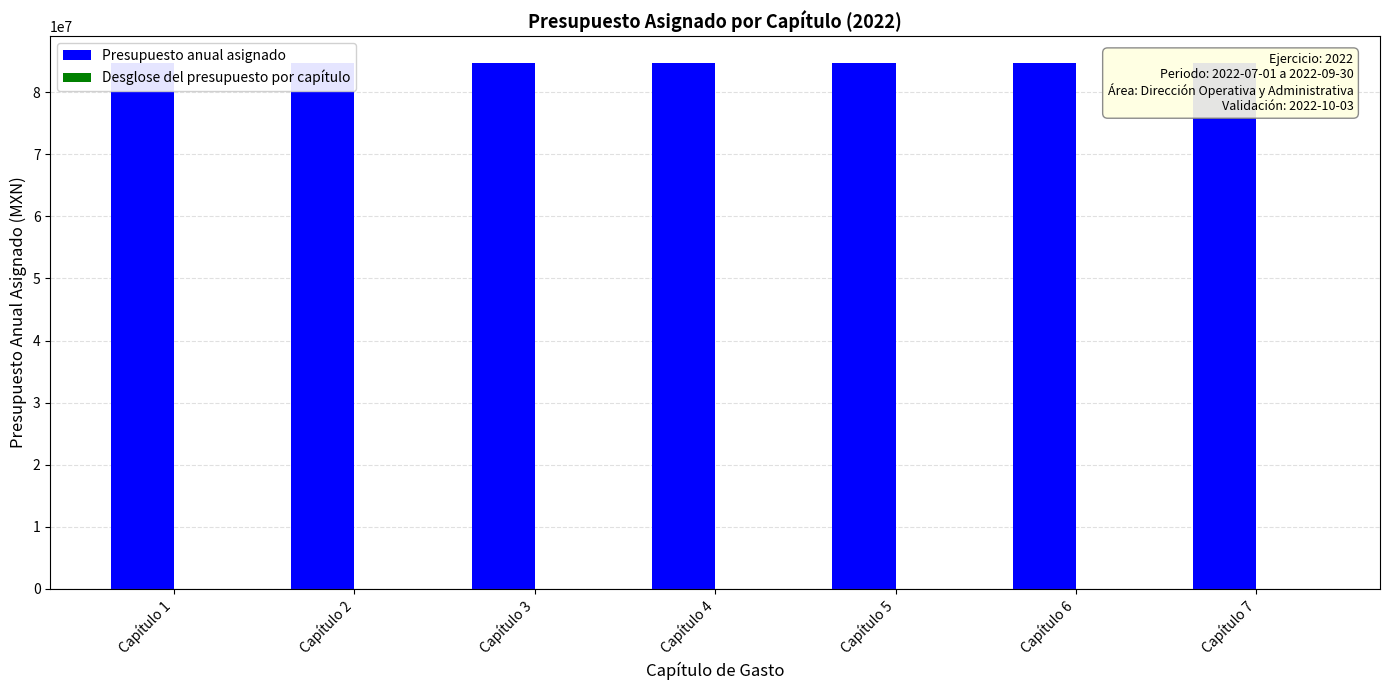

What is the sum of all Presupuesto anual asignado values?

593544378